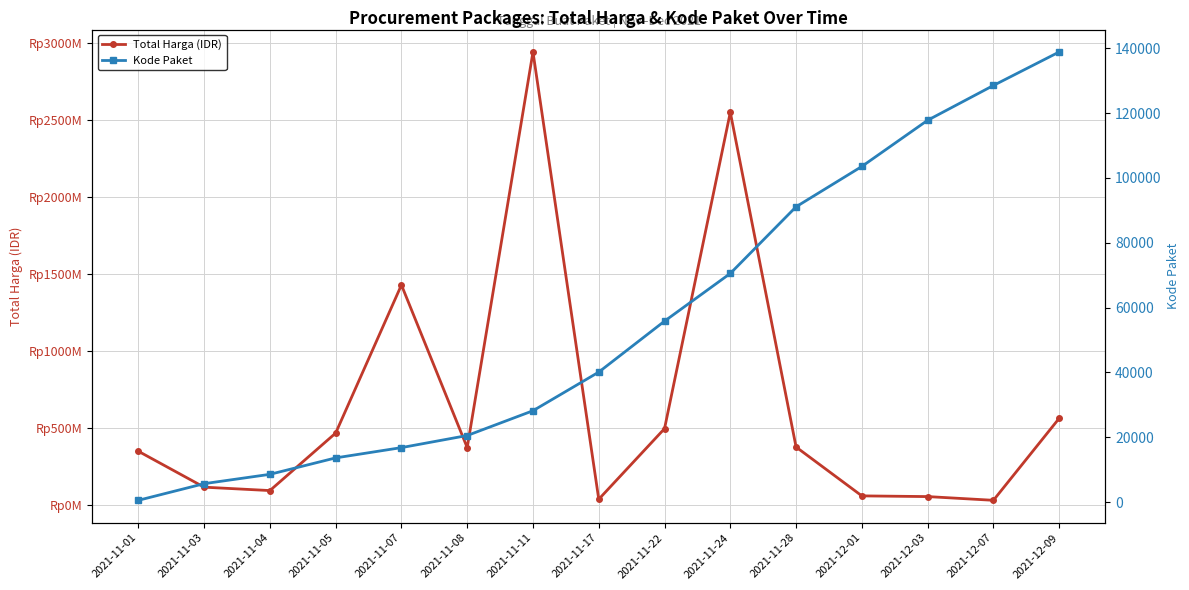

What is the total value across all series at 2021-11-22?

493055826